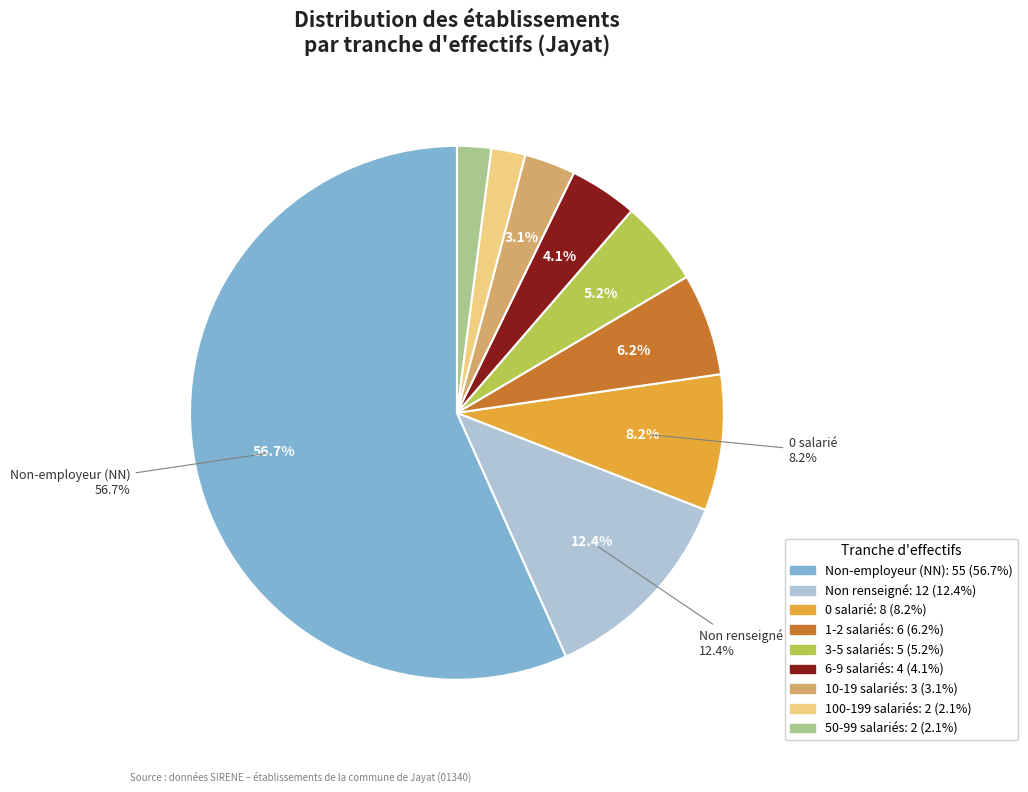

Does 21 account for over 50% of the chart?

No